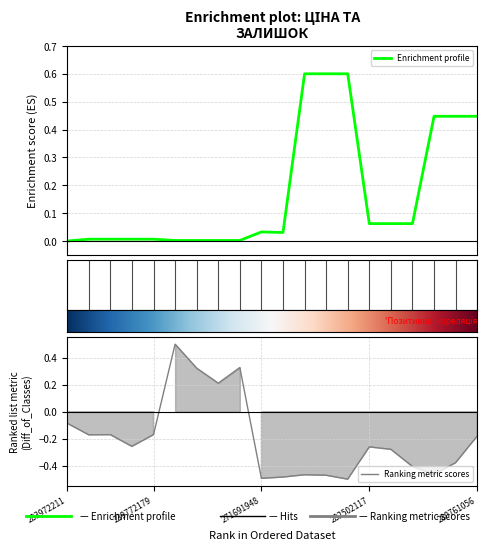

What is the highest value of the Enrichment profile series?

0.6